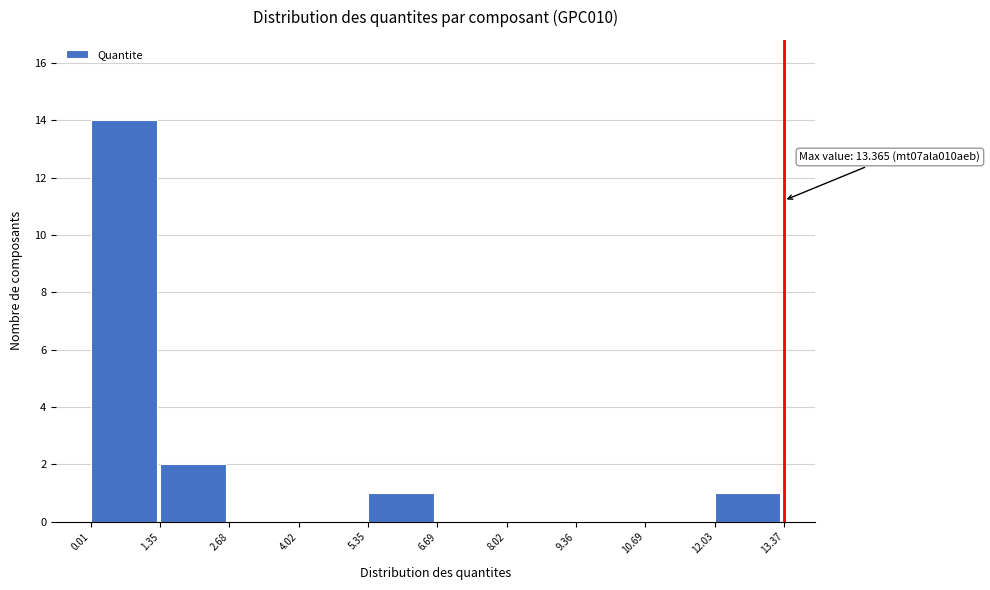

Which range on the x-axis has the tallest bar?

0.01 to 1.35